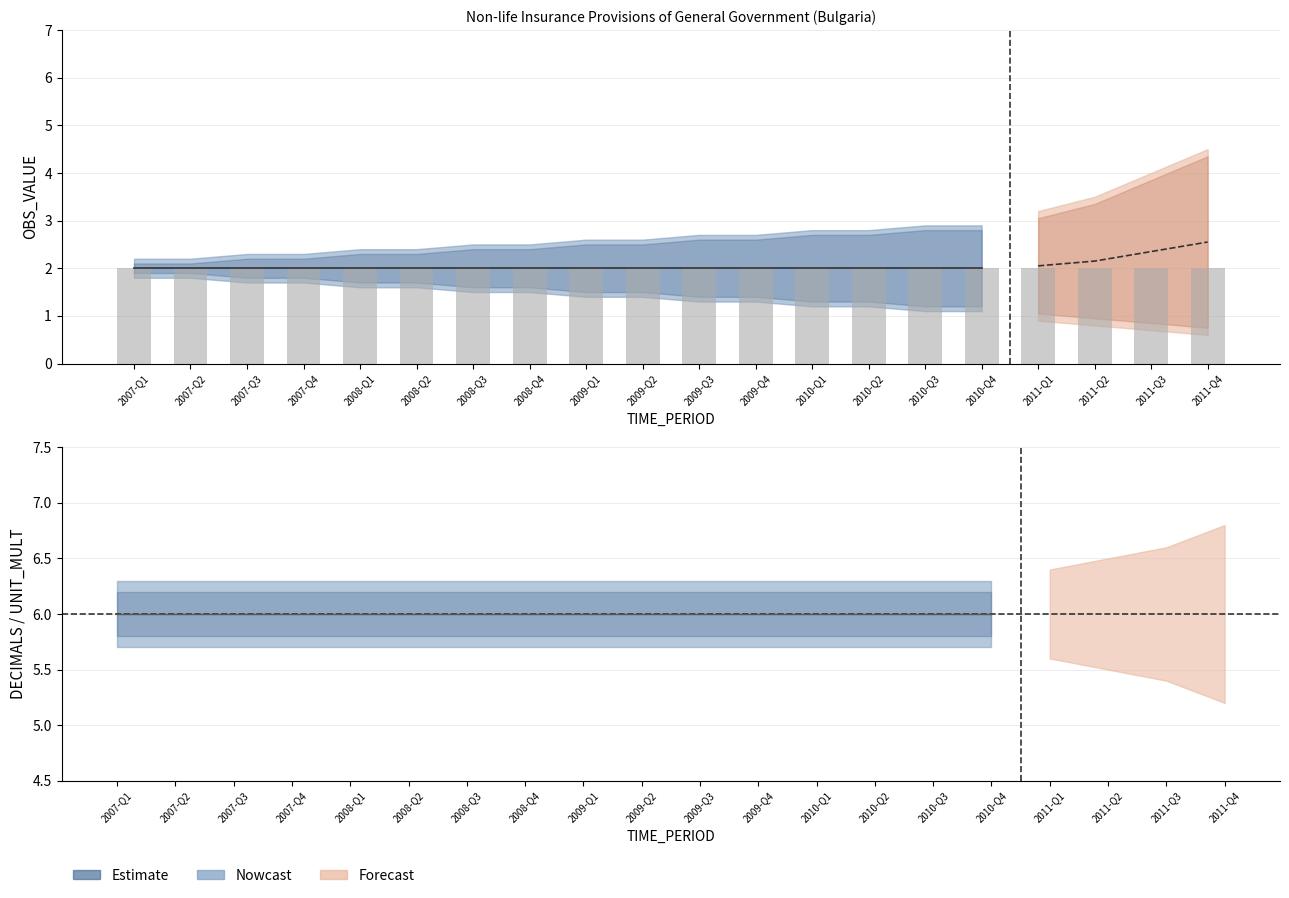

What position from the right is 2010-Q2?

7